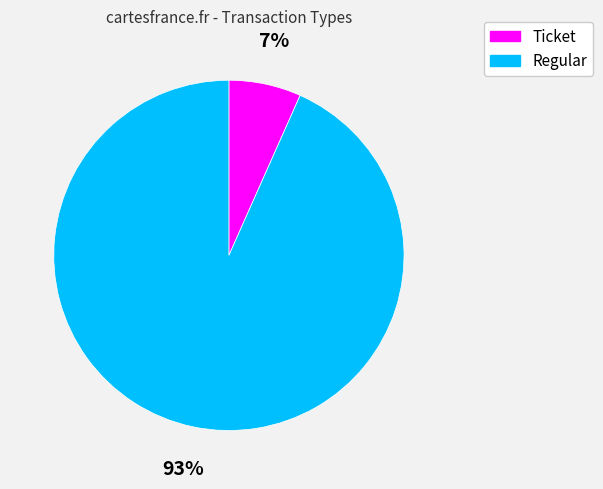

Is there any slice that represents more than half of the pie?

Yes